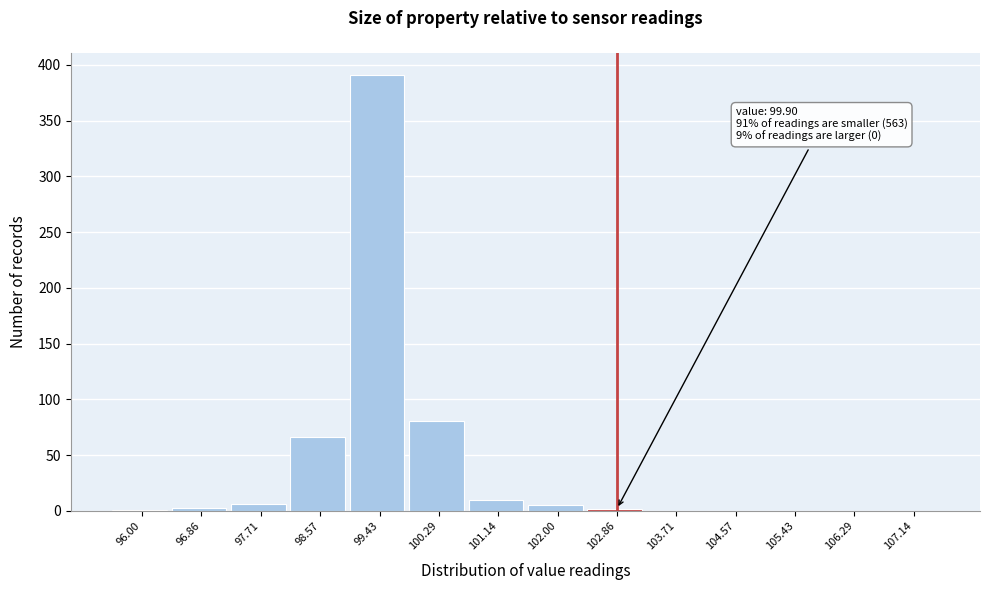

What is the change in value from 98.57 to 101.14?

-56